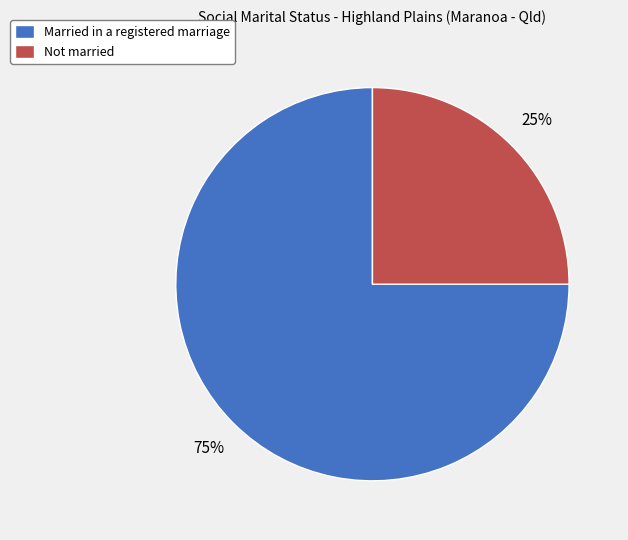

Between Married in a registered marriage and Not married, which is larger?

Married in a registered marriage